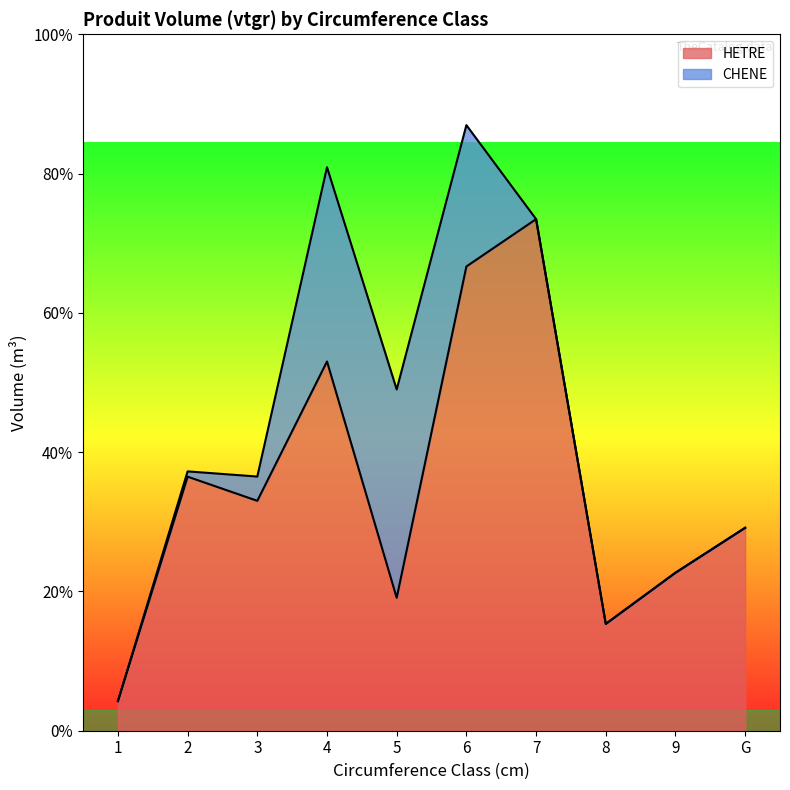

Does the chart display data point markers on the line(s)?

No